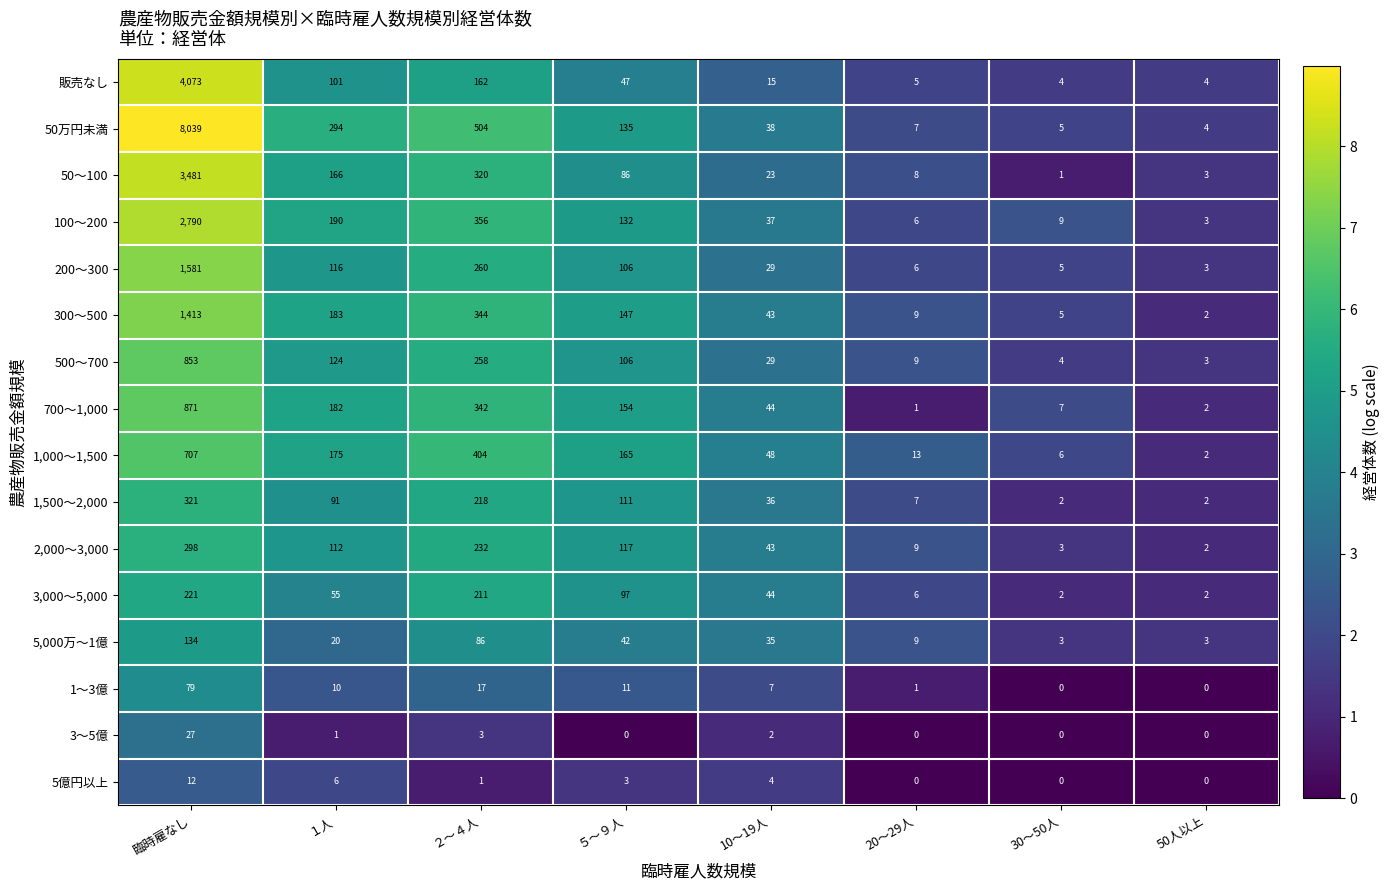

Which series changed the most between １人 and 30～50人?

50万円未満